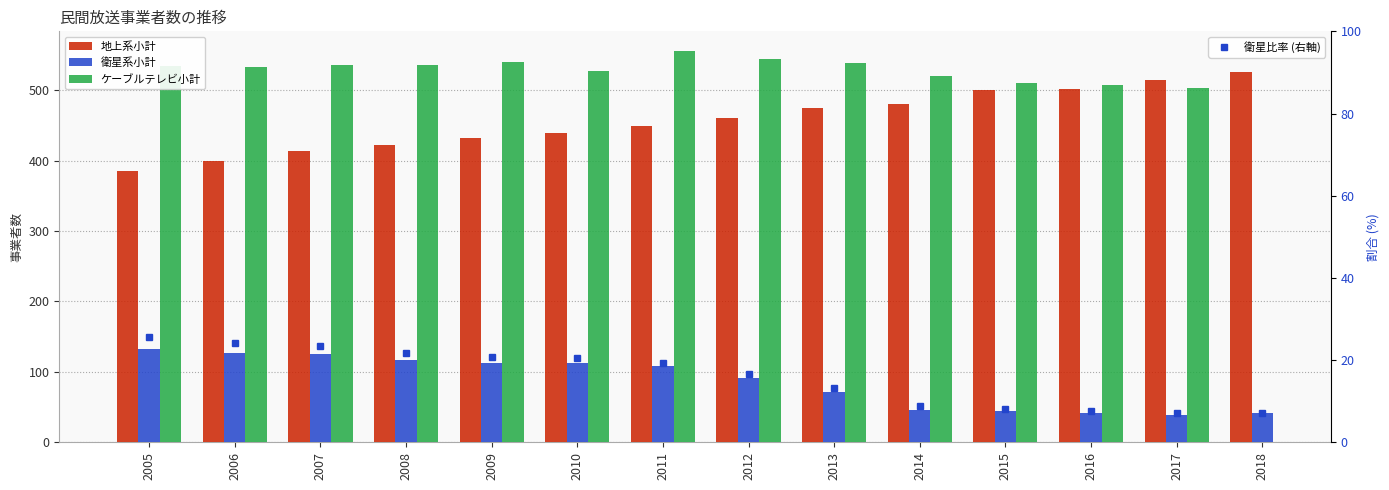

What is the total value across all series at 2012?

1114.6